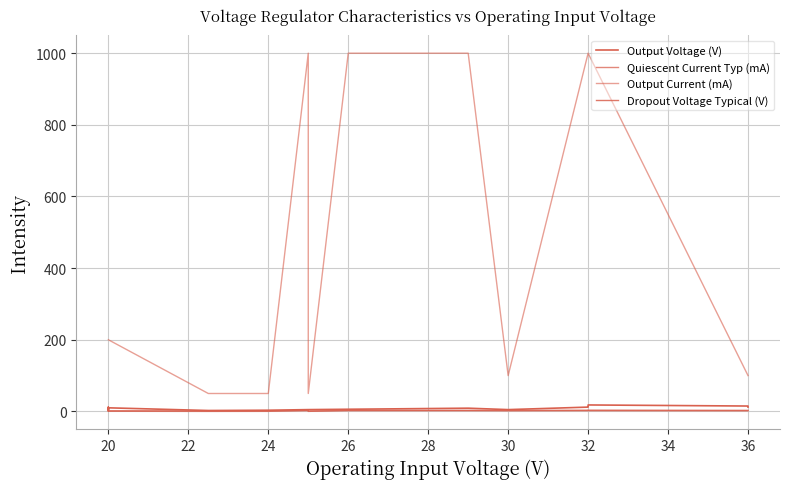

The value of Dropout Voltage Typical (V) at 20 is 1.7. True or false?

True